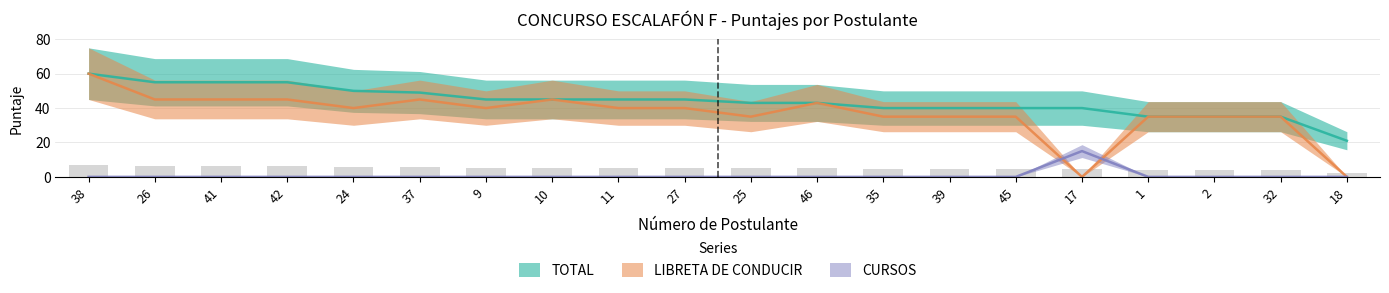

The LIBRETA DE CONDUCIR series shows 35 at 25. True or false?

True